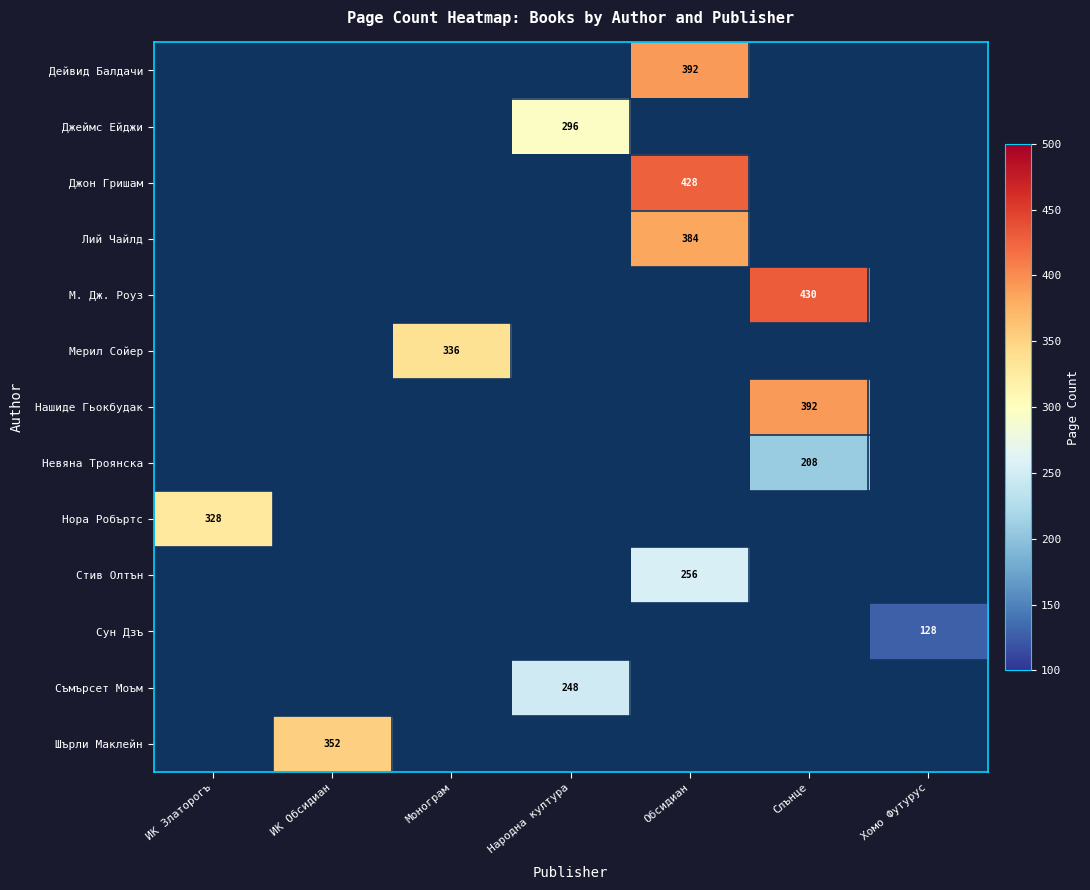

Which label corresponds to the smallest value in the chart?

Хомо Футурус